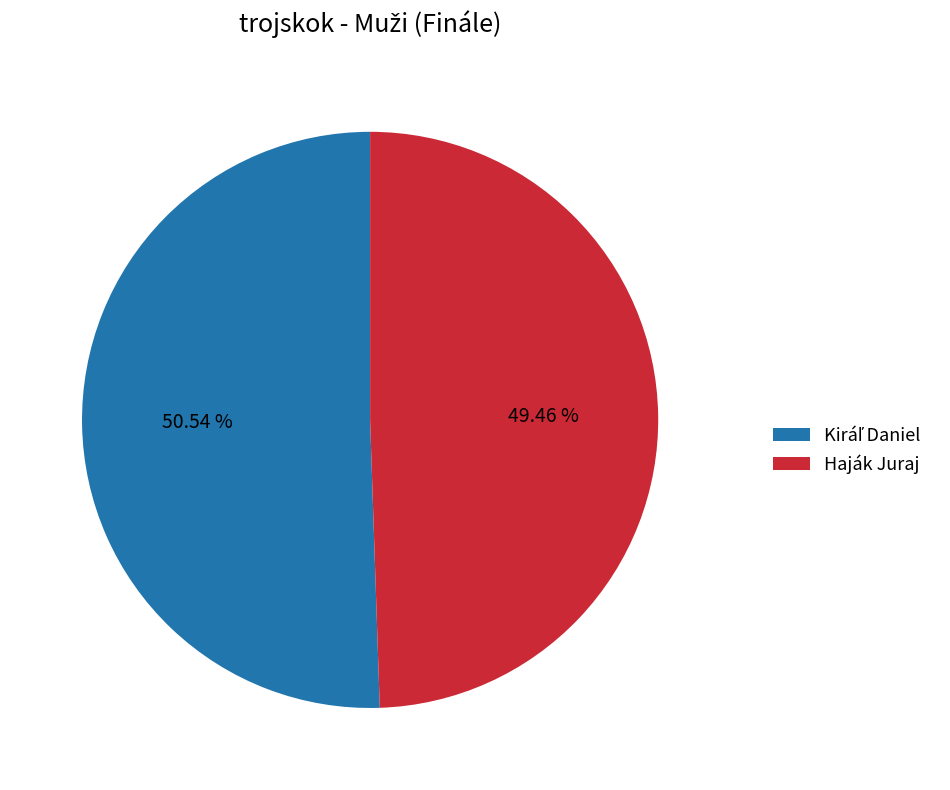

Which category has the smallest portion of the pie?

Haják Juraj